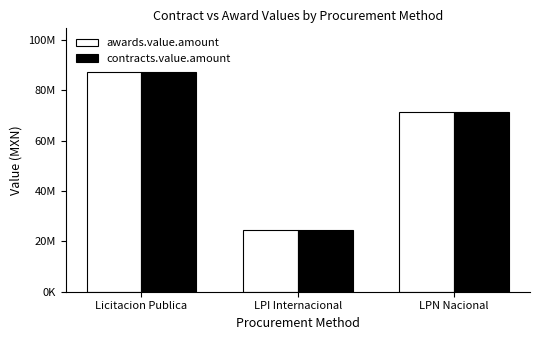

What is the label of the 2nd bar from the left?

LPI Internacional